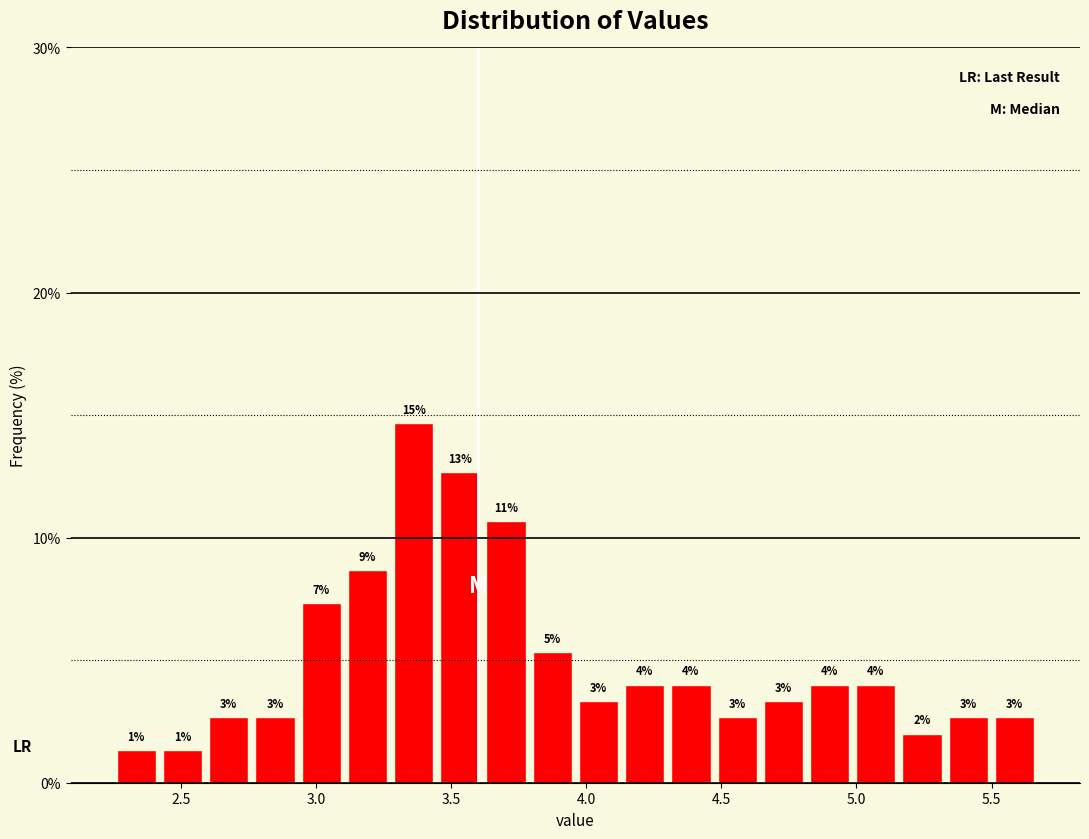

Read against the x-axis, roughly where is the centre of the tallest bar?

3.35